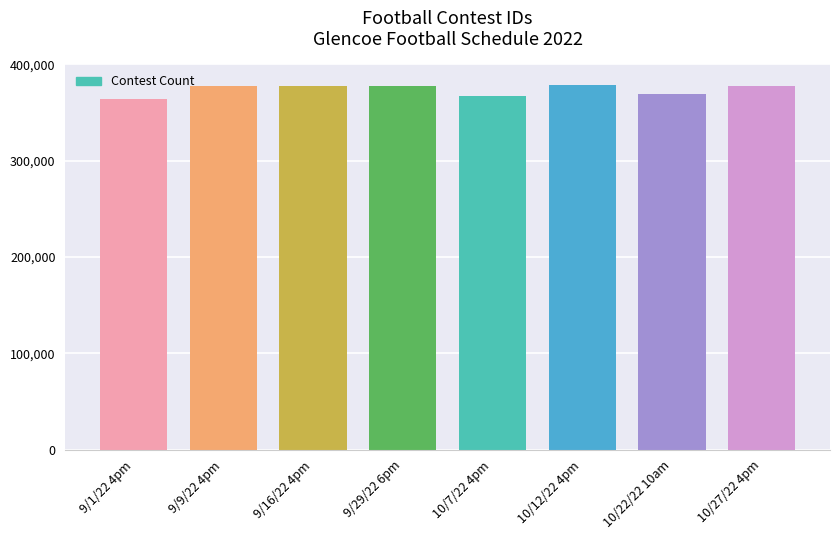

What is the greatest value displayed?

378031